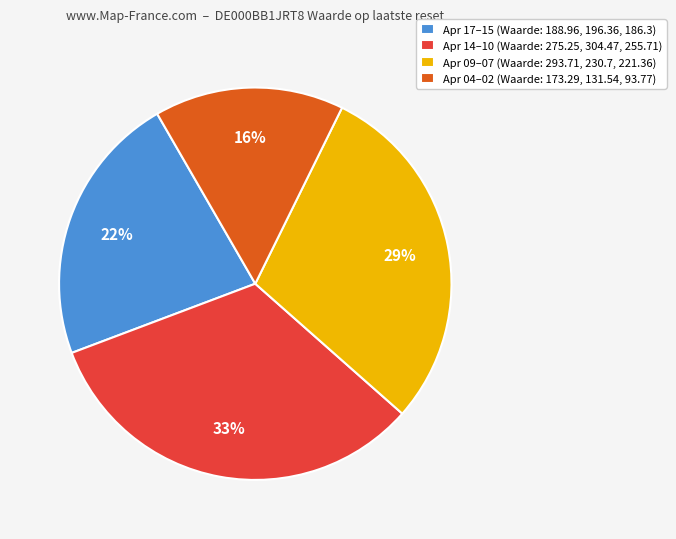

Rank the categories by value from highest to lowest.

Apr 14–10 (Waarde: 275.25, 304.47, 255.71), Apr 09–07 (Waarde: 293.71, 230.7, 221.36), Apr 17–15 (Waarde: 188.96, 196.36, 186.3), Apr 04–02 (Waarde: 173.29, 131.54, 93.77)